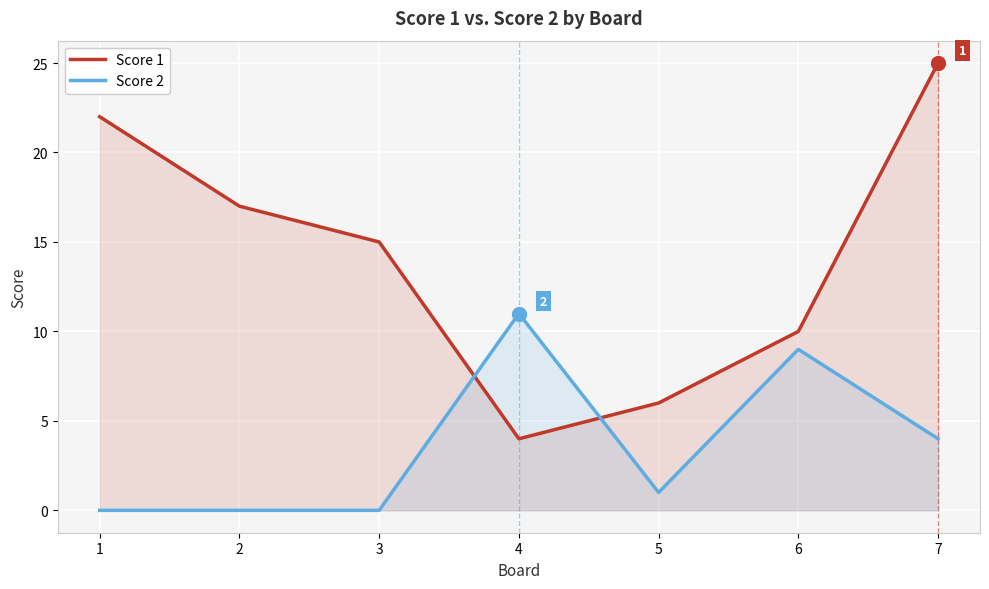

What is the difference between the Score 1 values at 1 and 7?

3